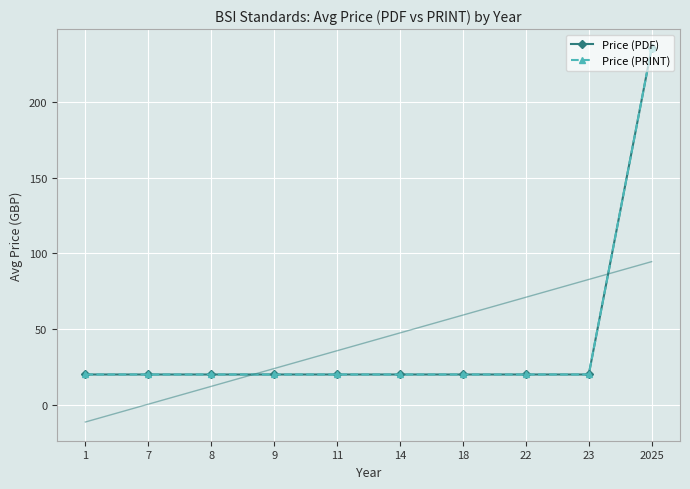

Which series has the largest range (max minus min)?

Price (PDF)